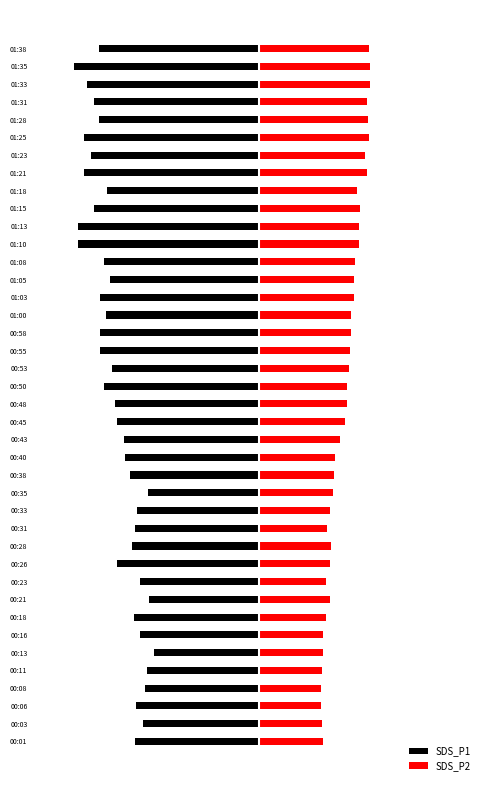

Which series has the widest spread of values?

SDS_P1